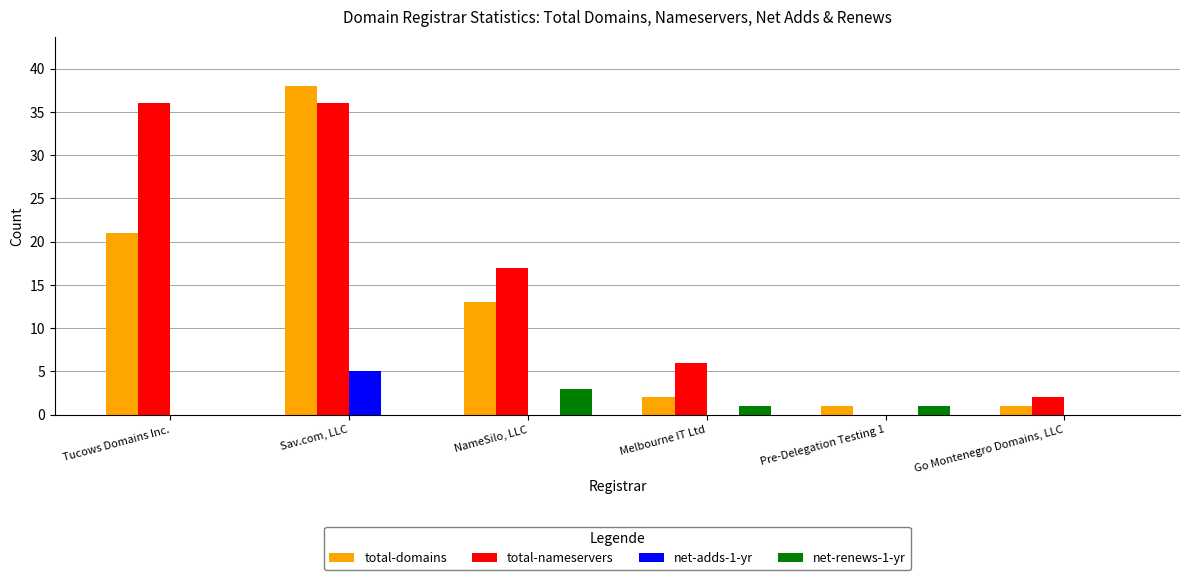

At which category is the sum across all series the highest?

Sav.com, LLC